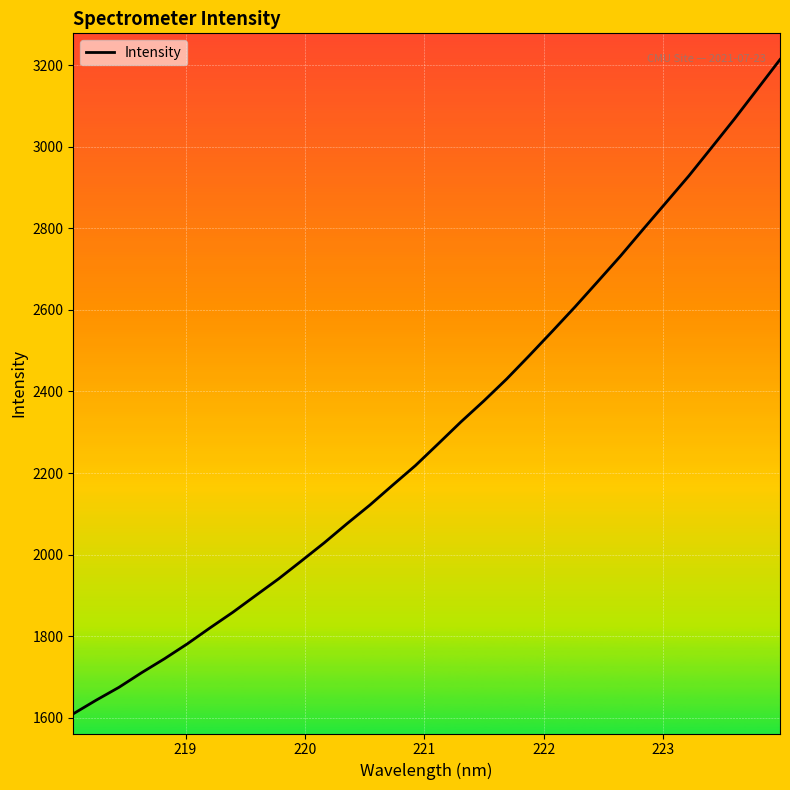

What is the smallest value displayed?

1609.7